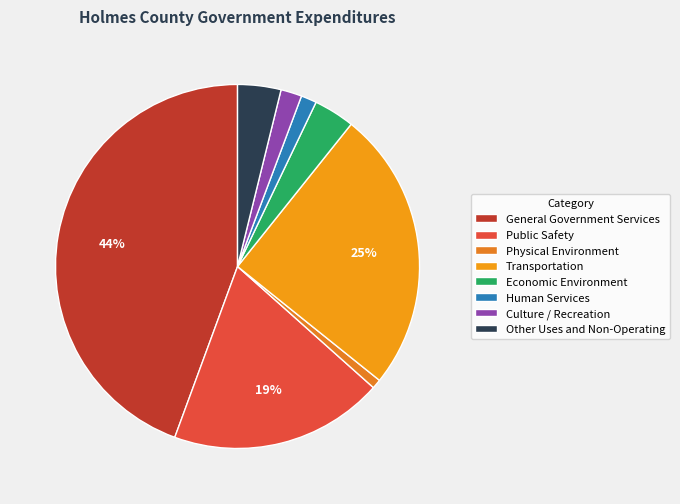

To the nearest percent, what percentage of the pie is Culture / Recreation?

2%